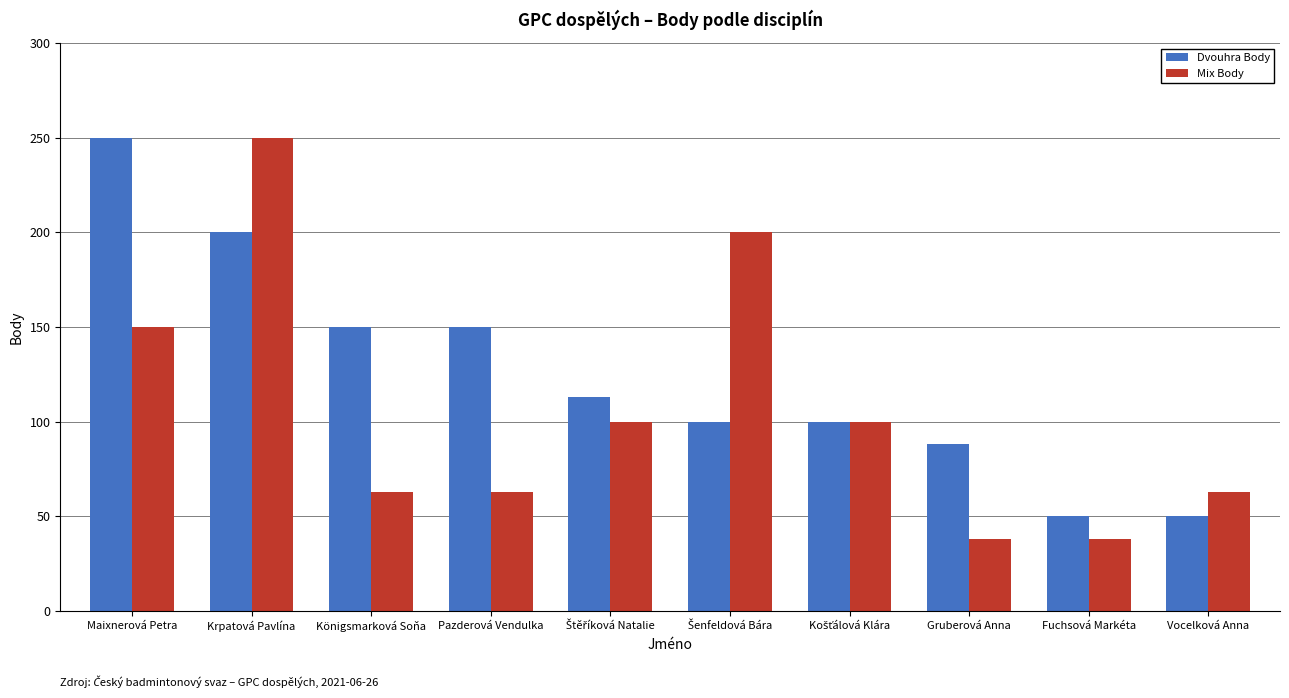

Reading right to left, transcribe all the data shown in this chart.

Dvouhra Body: 50	50	88	100	100	113	150	150	200	250
Mix Body: 63	38	38	100	200	100	63	63	250	150